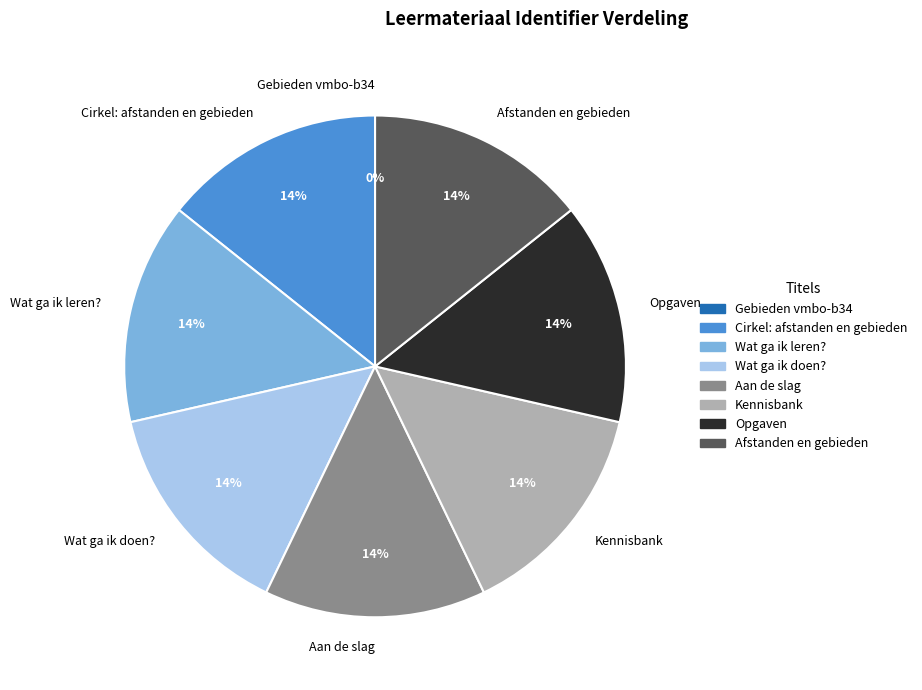

Combined, do Aan de slag and Opgaven account for over 50%?

No